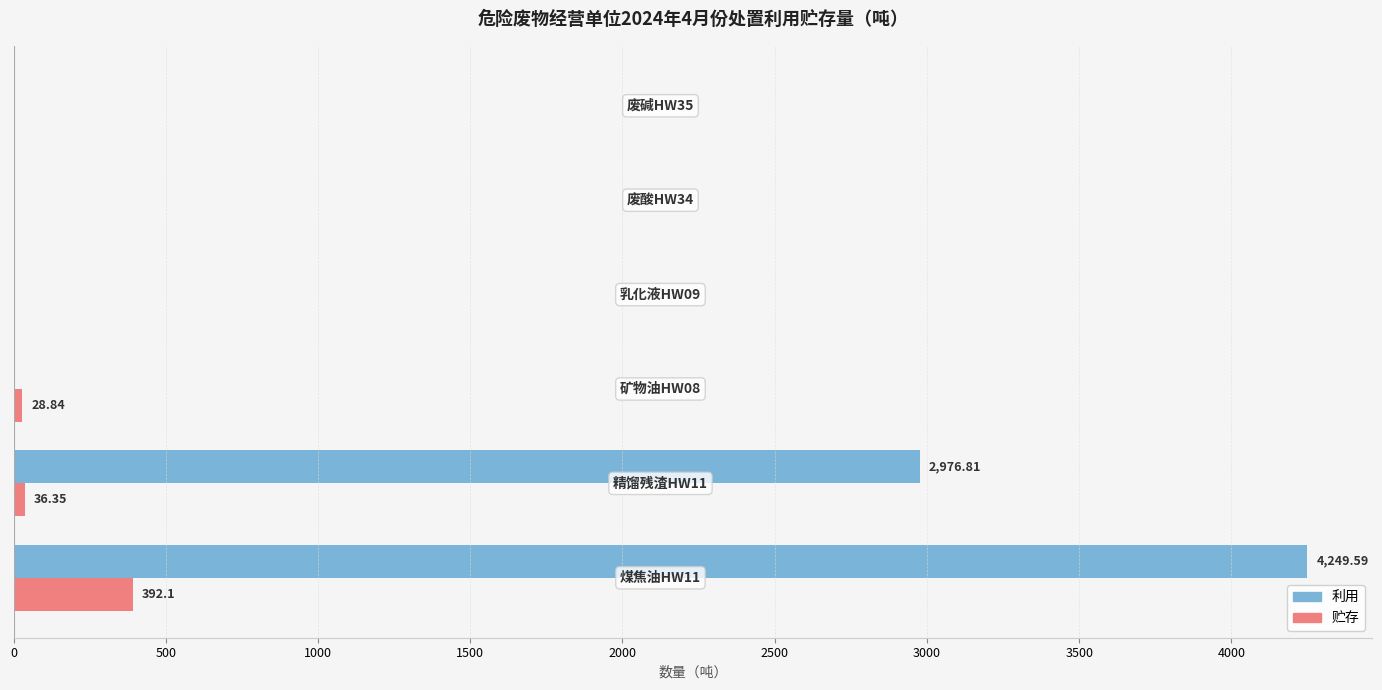

What is the sum of all 贮存 values?

457.3